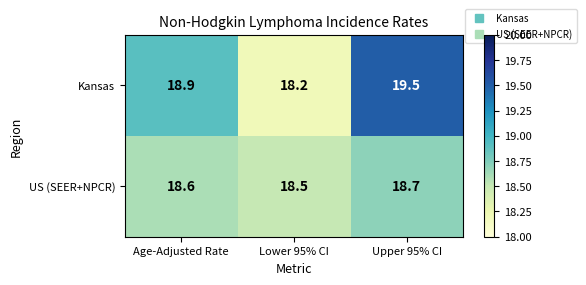

At which category is the sum across all series the highest?

Upper 95% CI